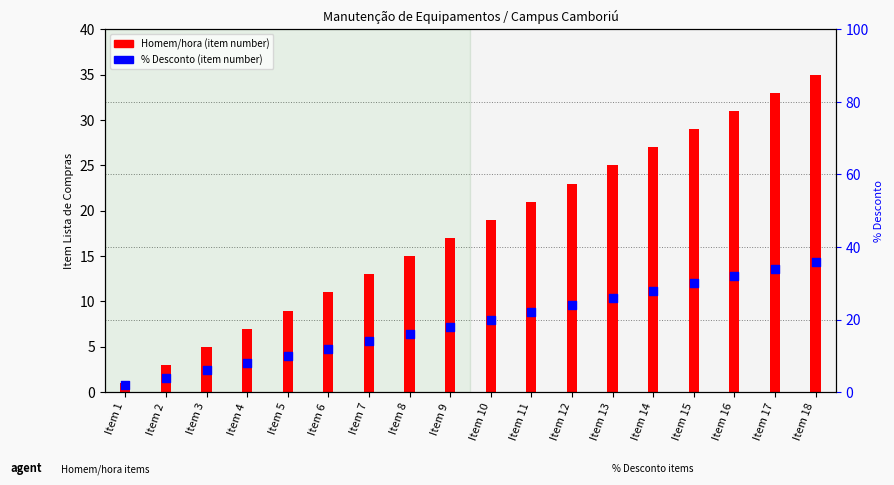

At how many categories does at least one series exceed 5?

16